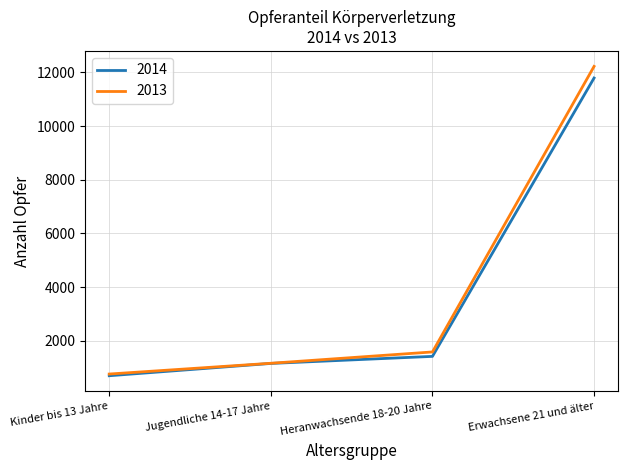

At which label is 2014 closest to 6244?

Heranwachsende 18-20 Jahre